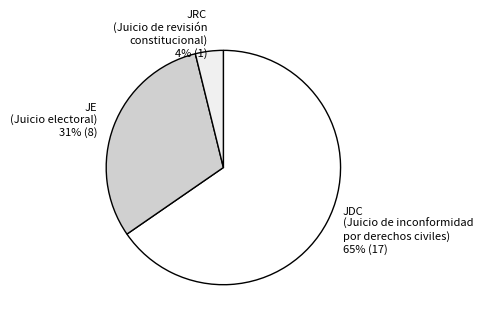

The JDC slice represents 55% of the pie. True or false?

False